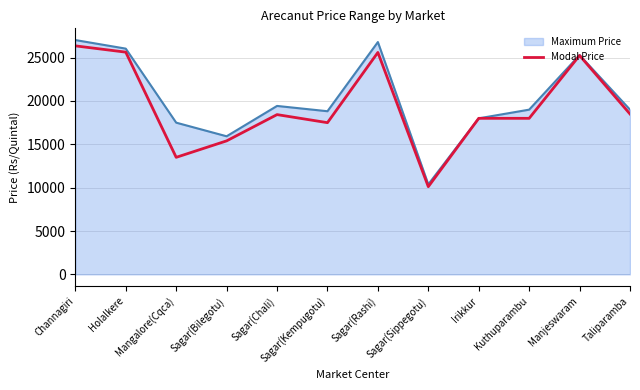

The Maximum Price series shows 3669 at Sagar(Bilegotu). True or false?

False